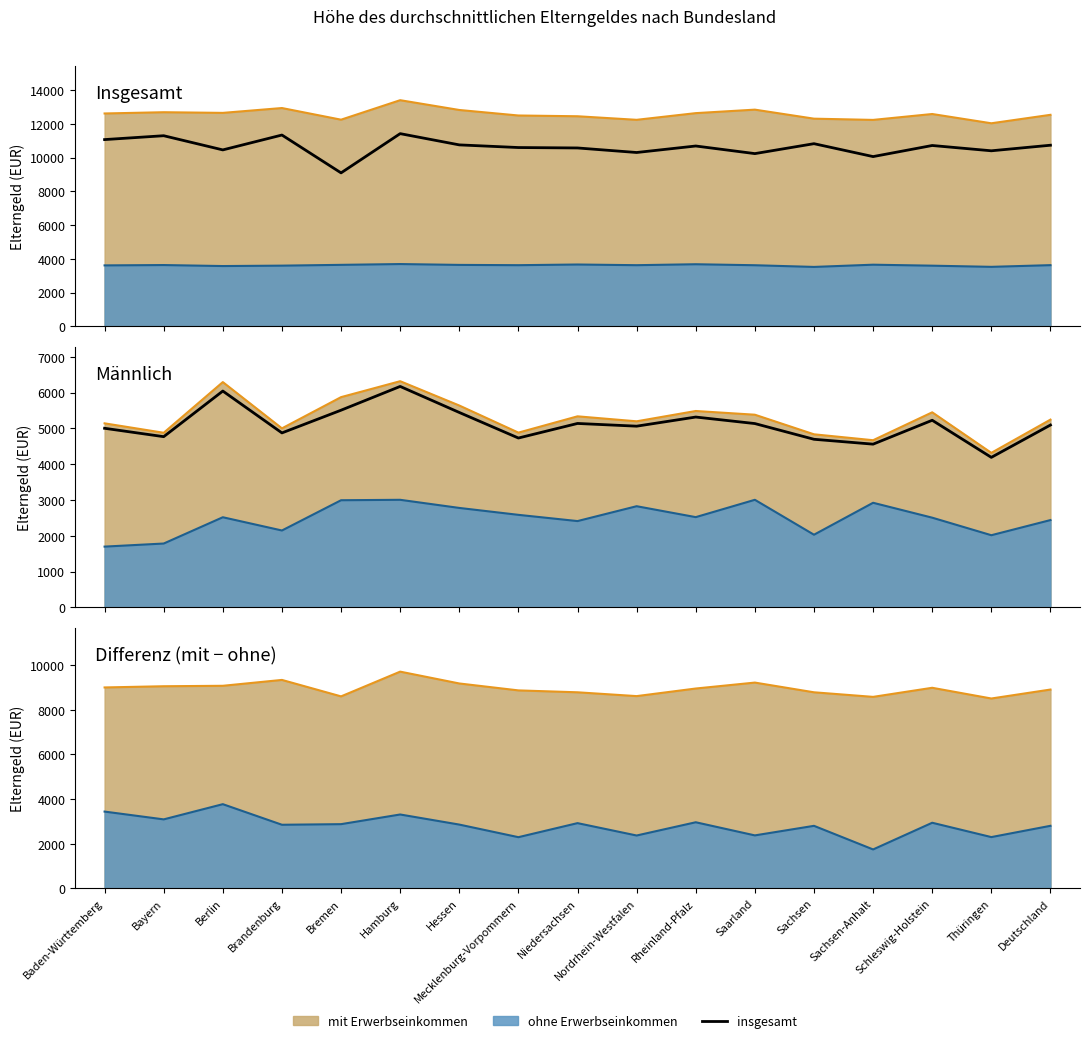

The value of mit (Linie) at Hamburg is 4249. True or false?

False